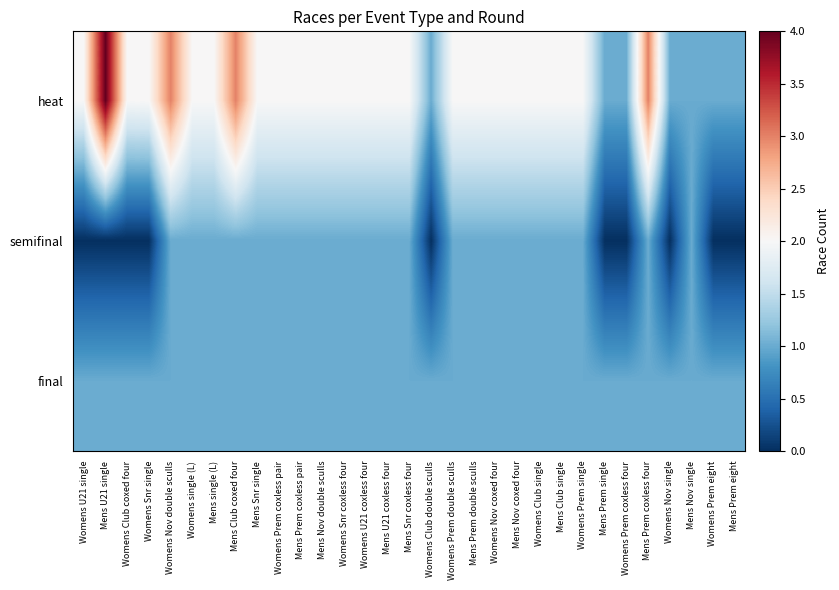

Reading left to right, extract all data points from this chart.

heat: Womens U21 single=2	Mens U21 single=4	Womens Club coxed four=2	Womens Snr single=2	Womens Nov double sculls=3	Womens single (L)=2	Mens single (L)=2	Mens Club coxed four=3	Mens Snr single=2	Womens Prem coxless pair=2	Mens Prem coxless pair=2	Mens Nov double sculls=2	Womens Snr coxless four=2	Womens U21 coxless four=2	Mens U21 coxless four=2	Mens Snr coxless four=2	Womens Club double sculls=1	Womens Prem double sculls=2	Mens Prem double sculls=2	Womens Nov coxed four=2	Mens Nov coxed four=2	Womens Club single=2	Mens Club single=2	Womens Prem single=2	Mens Prem single=1	Womens Prem coxless four=1	Mens Prem coxless four=3	Womens Nov single=1	Mens Nov single=1	Womens Prem eight=1	Mens Prem eight=1
semifinal: Womens U21 single=0	Mens U21 single=0	Womens Club coxed four=0	Womens Snr single=0	Womens Nov double sculls=1	Womens single (L)=1	Mens single (L)=1	Mens Club coxed four=1	Mens Snr single=1	Womens Prem coxless pair=1	Mens Prem coxless pair=1	Mens Nov double sculls=1	Womens Snr coxless four=1	Womens U21 coxless four=1	Mens U21 coxless four=1	Mens Snr coxless four=1	Womens Club double sculls=0	Womens Prem double sculls=1	Mens Prem double sculls=1	Womens Nov coxed four=1	Mens Nov coxed four=1	Womens Club single=1	Mens Club single=1	Womens Prem single=1	Mens Prem single=0	Womens Prem coxless four=0	Mens Prem coxless four=1	Womens Nov single=0	Mens Nov single=1	Womens Prem eight=0	Mens Prem eight=0
final: Womens U21 single=1	Mens U21 single=1	Womens Club coxed four=1	Womens Snr single=1	Womens Nov double sculls=1	Womens single (L)=1	Mens single (L)=1	Mens Club coxed four=1	Mens Snr single=1	Womens Prem coxless pair=1	Mens Prem coxless pair=1	Mens Nov double sculls=1	Womens Snr coxless four=1	Womens U21 coxless four=1	Mens U21 coxless four=1	Mens Snr coxless four=1	Womens Club double sculls=1	Womens Prem double sculls=1	Mens Prem double sculls=1	Womens Nov coxed four=1	Mens Nov coxed four=1	Womens Club single=1	Mens Club single=1	Womens Prem single=1	Mens Prem single=1	Womens Prem coxless four=1	Mens Prem coxless four=1	Womens Nov single=1	Mens Nov single=1	Womens Prem eight=1	Mens Prem eight=1